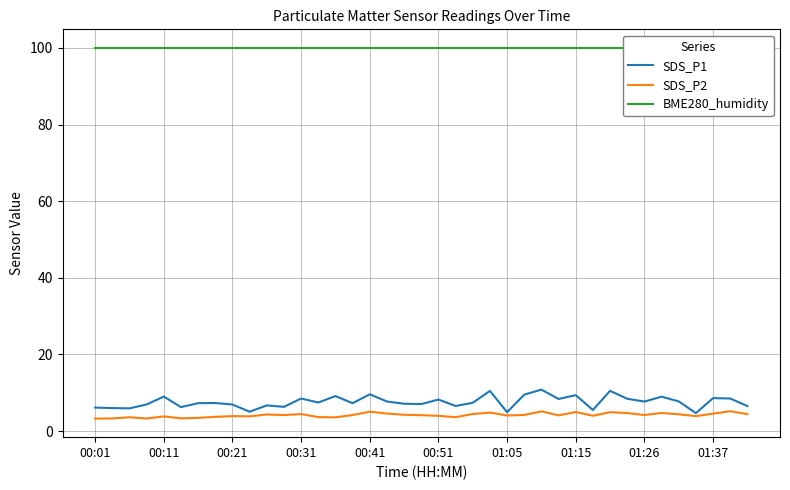

What is the maximum value for SDS_P2?

5.2